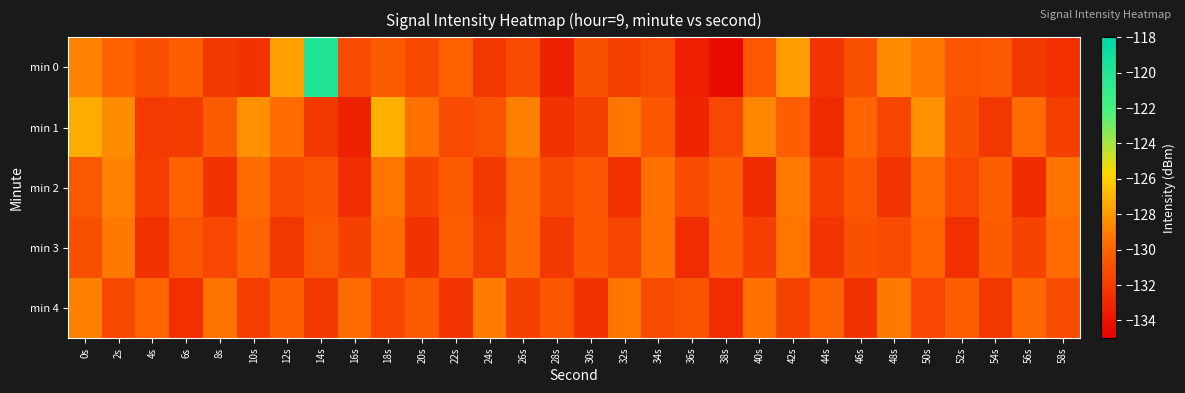

Rank the series by their maximum value, from lowest to highest.

min 3, min 4, min 2, min 1, min 0